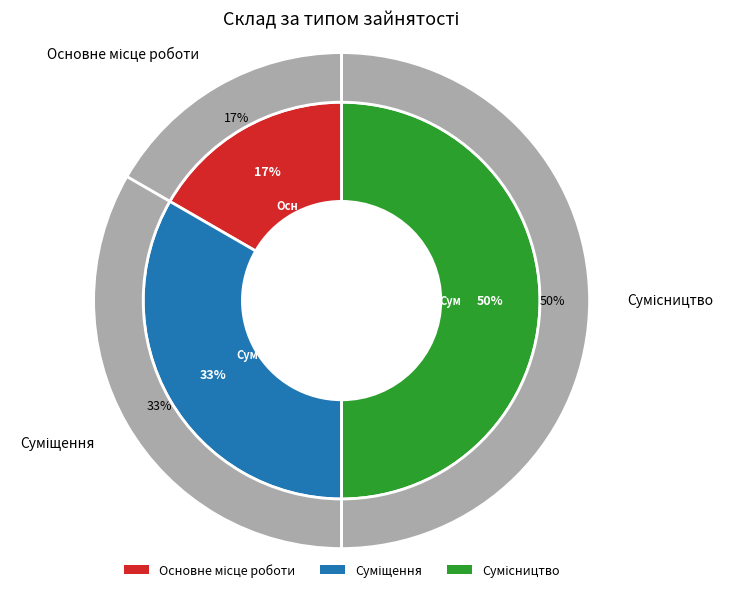

Count the number of slices in the pie.

3